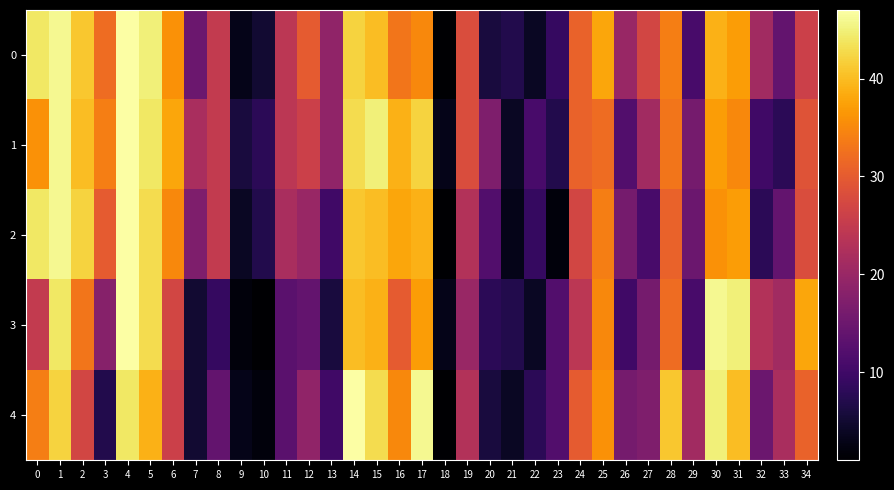

Reading right to left, transcribe all the data shown in this chart.

0: 34=26	33=14	32=21	31=37	30=39	29=11	28=34	27=27	26=20	25=38	24=31	23=9	22=4	21=7	20=6	19=28	18=1	17=35	16=33	15=40	14=42	13=19	12=30	11=24	10=5	9=3	8=25	7=15	6=36	5=45	4=47	3=32	2=41	1=46	0=44
1: 34=29	33=8	32=10	31=35	30=37	29=16	28=33	27=21	26=12	25=32	24=31	23=7	22=11	21=4	20=17	19=28	18=3	17=42	16=39	15=45	14=43	13=19	12=26	11=24	10=8	9=6	8=25	7=22	6=38	5=44	4=47	3=34	2=40	1=46	0=36
2: 34=28	33=14	32=8	31=37	30=36	29=15	28=31	27=11	26=16	25=34	24=27	23=2	22=9	21=3	20=12	19=23	18=1	17=39	16=38	15=40	14=41	13=10	12=20	11=22	10=7	9=4	8=25	7=17	6=35	5=43	4=47	3=30	2=42	1=46	0=44
3: 34=38	33=21	32=23	31=45	30=46	29=11	28=32	27=16	26=10	25=35	24=24	23=12	22=4	21=7	20=8	19=20	18=3	17=37	16=30	15=39	14=40	13=6	12=14	11=13	10=1	9=2	8=9	7=5	6=27	5=43	4=47	3=18	2=33	1=44	0=25
4: 34=31	33=22	32=15	31=40	30=45	29=21	28=41	27=17	26=16	25=36	24=30	23=12	22=8	21=4	20=6	19=23	18=1	17=46	16=35	15=43	14=47	13=10	12=19	11=13	10=2	9=3	8=14	7=5	6=26	5=39	4=44	3=7	2=27	1=42	0=34